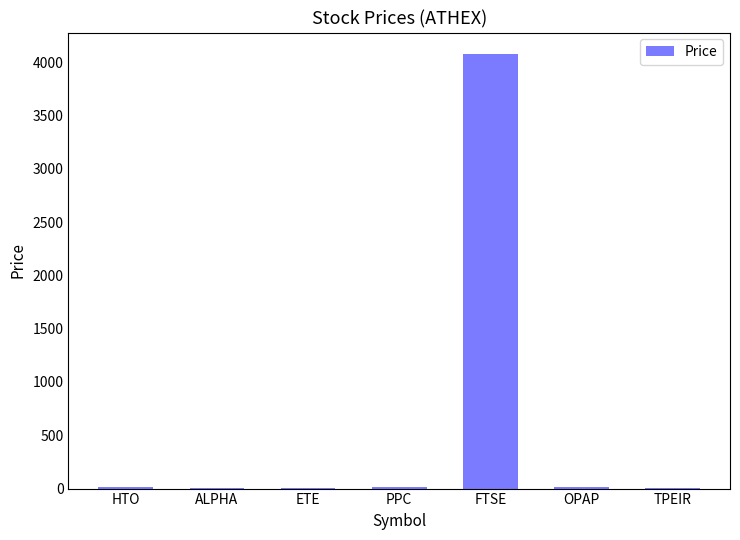

What is the greatest value displayed?

4073.8